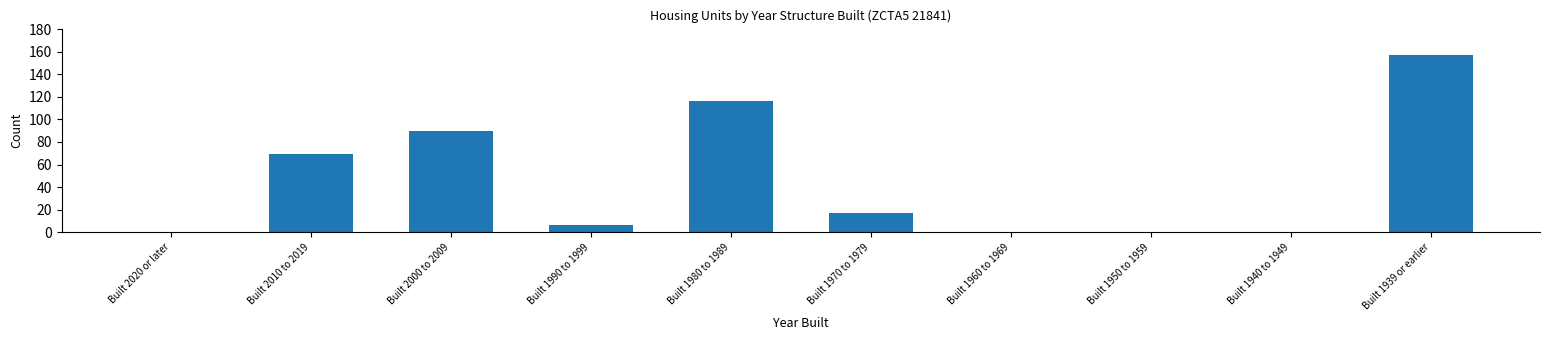

Reading right to left, extract all data points from this chart.

Built 1939 or earlier=157	Built 1940 to 1949=0	Built 1950 to 1959=0	Built 1960 to 1969=0	Built 1970 to 1979=17	Built 1980 to 1989=116	Built 1990 to 1999=6	Built 2000 to 2009=90	Built 2010 to 2019=69	Built 2020 or later=0